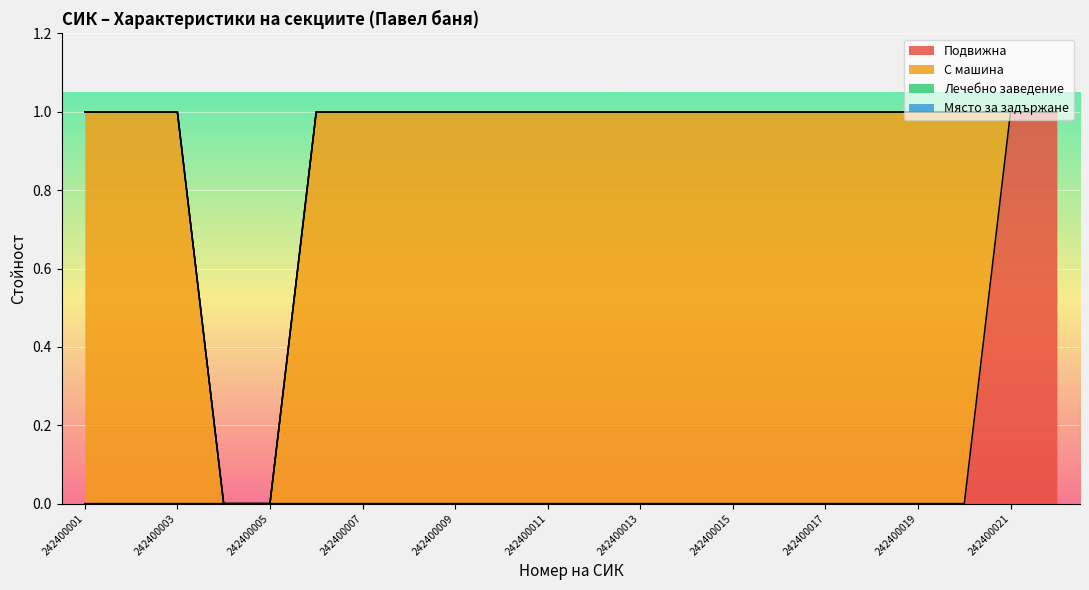

Reading left to right, list all the values displayed in this chart.

Подвижна: 0	0	0	0	0	0	0	0	0	0	0	0	0	0	0	0	0	0	0	0	1	1
С машина: 1	1	1	0	0	1	1	1	1	1	1	1	1	1	1	1	1	1	1	1	0	0
Лечебно заведение: 0	0	0	0	0	0	0	0	0	0	0	0	0	0	0	0	0	0	0	0	0	0
Място за задържане: 0	0	0	0	0	0	0	0	0	0	0	0	0	0	0	0	0	0	0	0	0	0